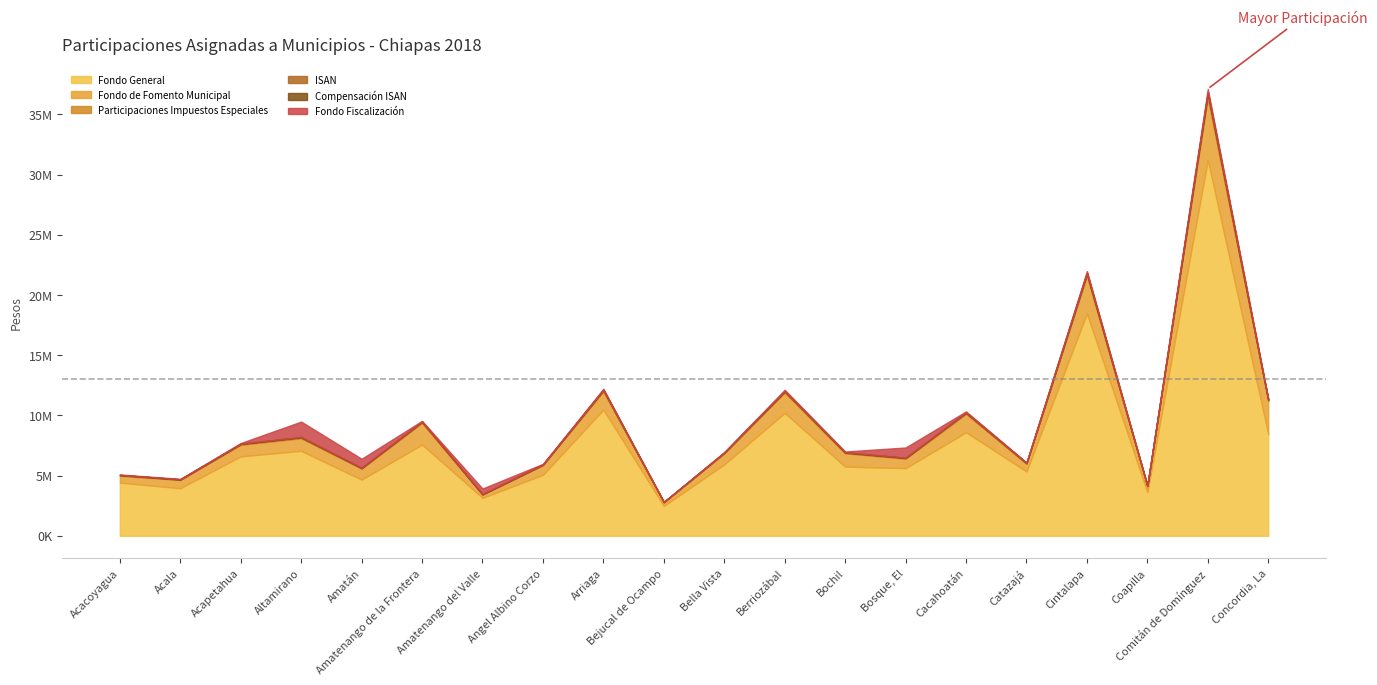

After their last crossing, which series has the higher values: Fondo Fiscalización or Participaciones Impuestos Especiales?

Fondo Fiscalización